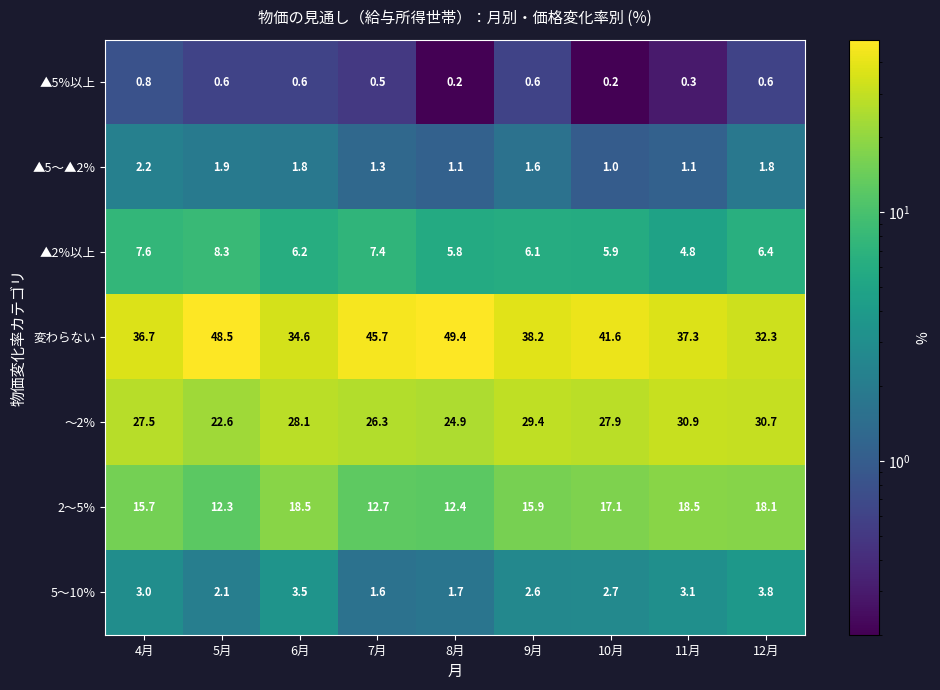

Which category has the lowest value in the ▲2%以上 series?

11月